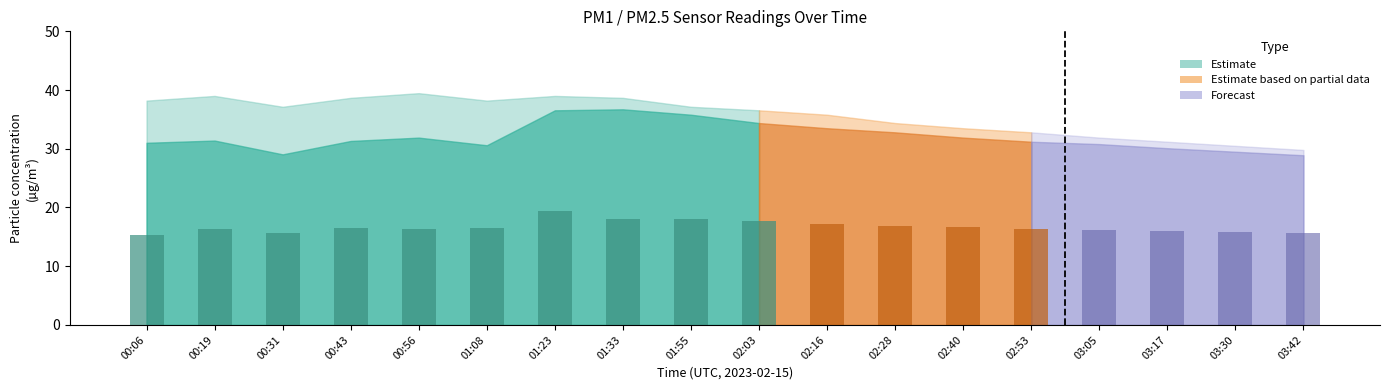

Which category has the highest value in the P1 series?

01:33